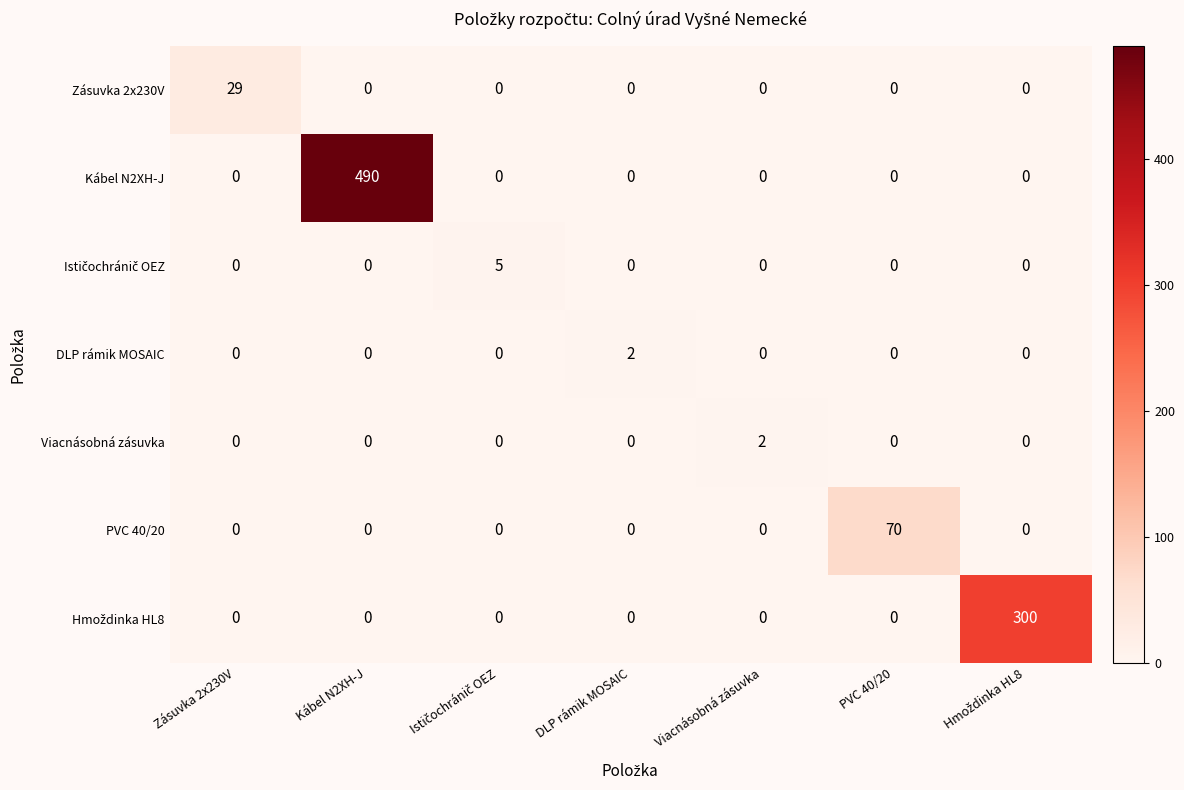

How many data points does each series have?

7